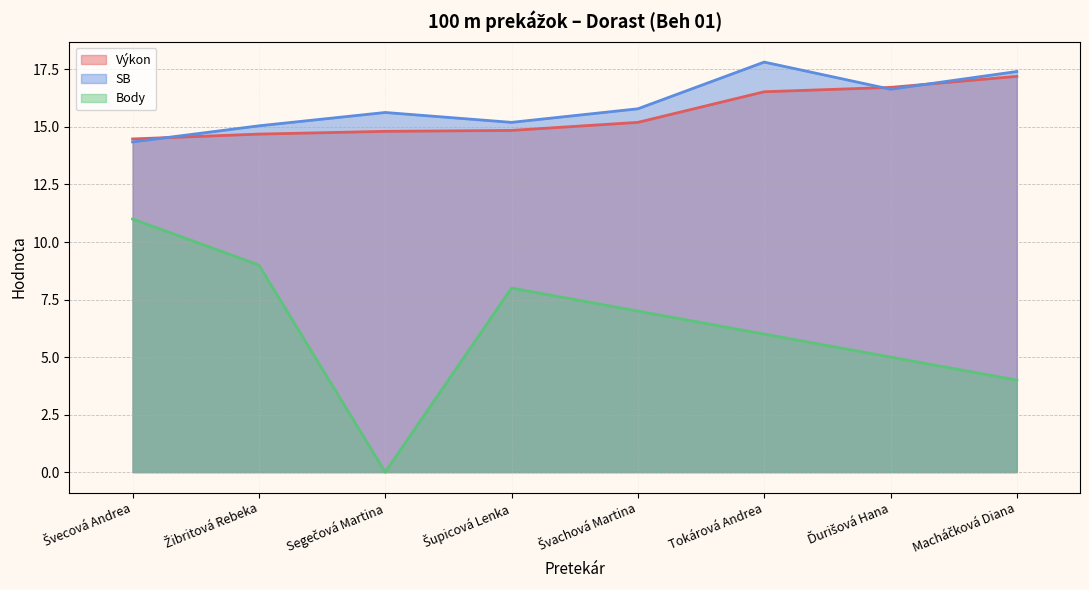

Reading left to right, transcribe all the data shown in this chart.

Výkon: Švecová Andrea=14.5	Žibritová Rebeka=14.7	Segečová Martina=14.8	Šupicová Lenka=14.8	Švachová Martina=15.2	Tokárová Andrea=16.5	Ďurišová Hana=16.7	Macháčková Diana=17.2
SB: Švecová Andrea=14.3	Žibritová Rebeka=15.1	Segečová Martina=15.6	Šupicová Lenka=15.2	Švachová Martina=15.8	Tokárová Andrea=17.8	Ďurišová Hana=16.6	Macháčková Diana=17.4
Body: Švecová Andrea=11.0	Žibritová Rebeka=9.0	Segečová Martina=0.0	Šupicová Lenka=8.0	Švachová Martina=7.0	Tokárová Andrea=6.0	Ďurišová Hana=5.0	Macháčková Diana=4.0